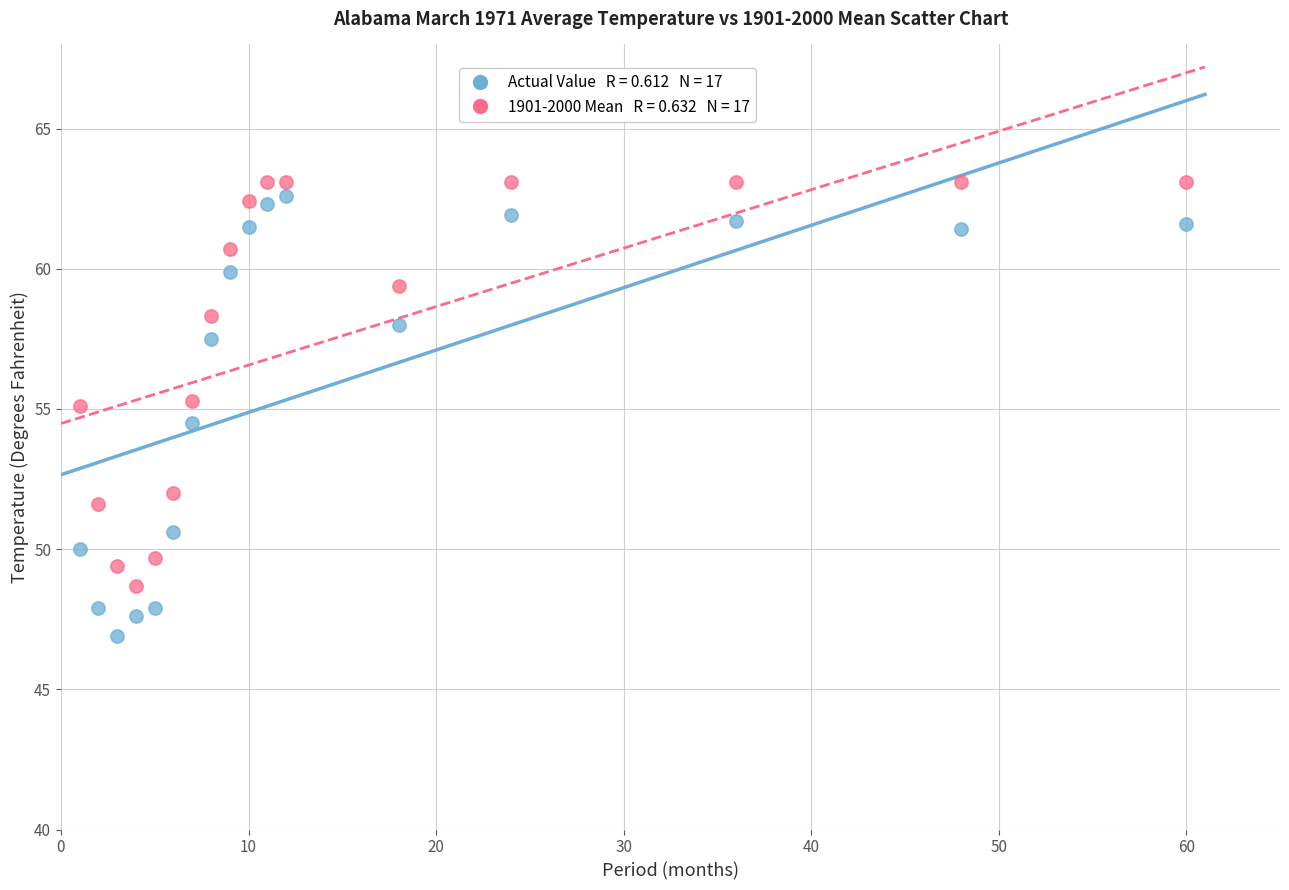

Across all data points, what is the range of Y values (max minus min)?

16.2